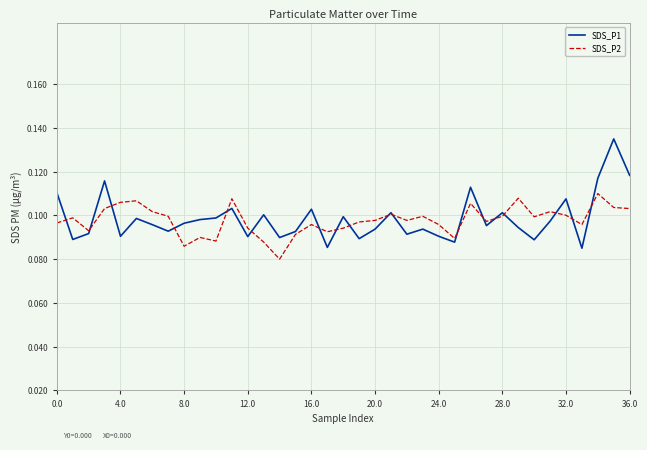

List the series in order of their peak value, highest first.

SDS_P1, SDS_P2